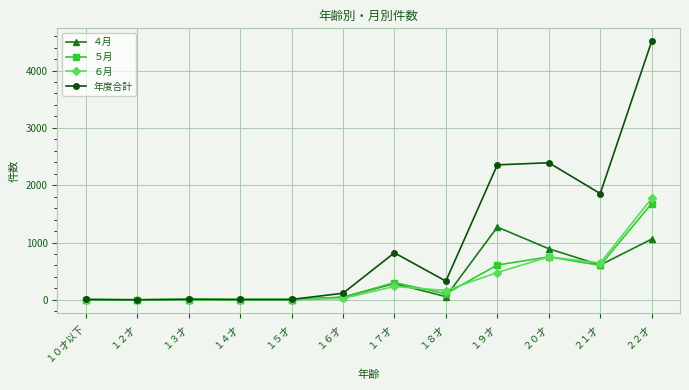

What is the average value of the ５月 series?

342